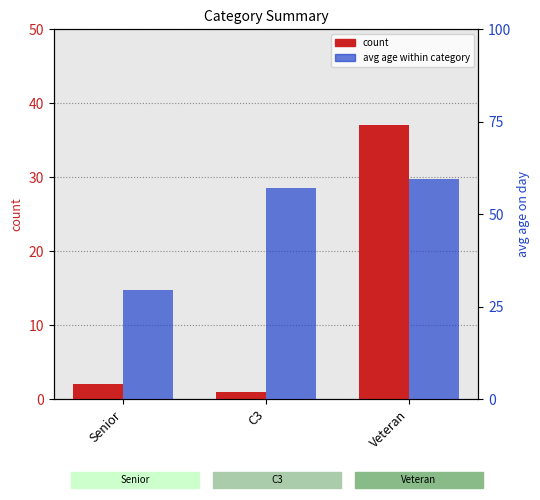

How many values in the count series exceed 2?

1